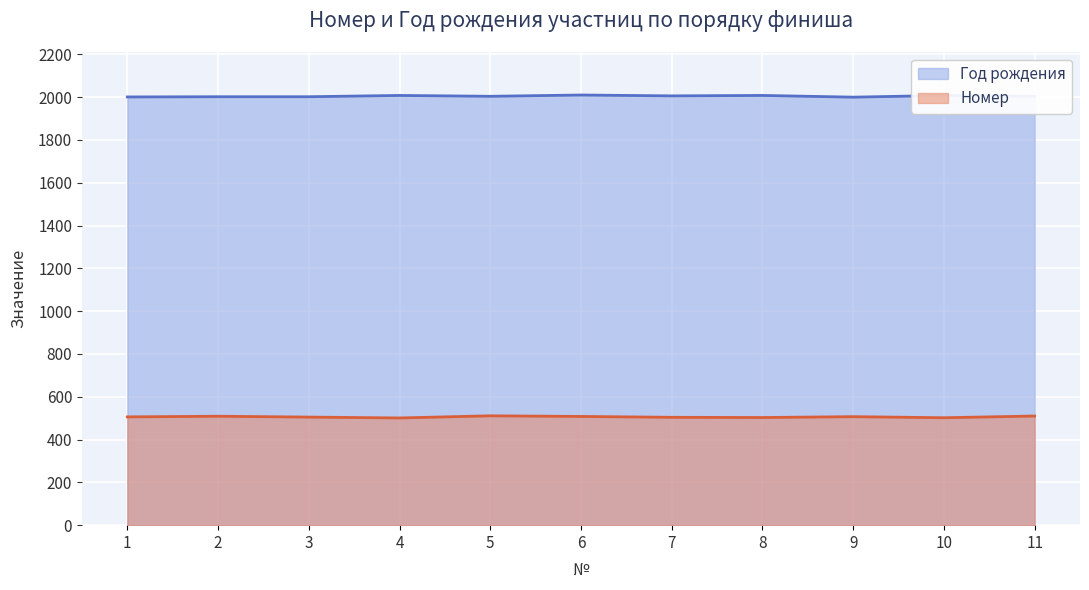

Rank the series at 1 from highest to lowest value.

Год рождения, Номер